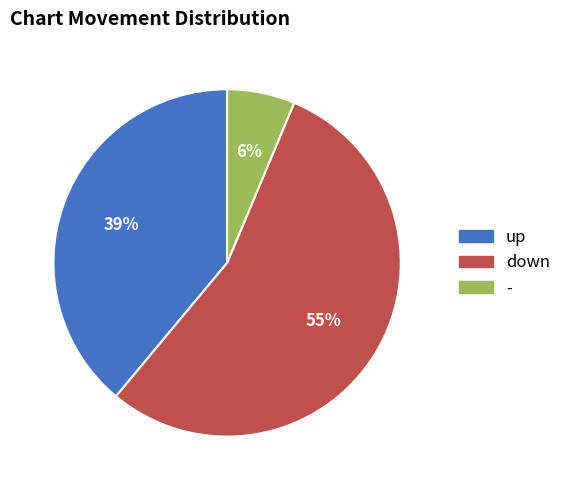

How many slices are in this pie chart?

3